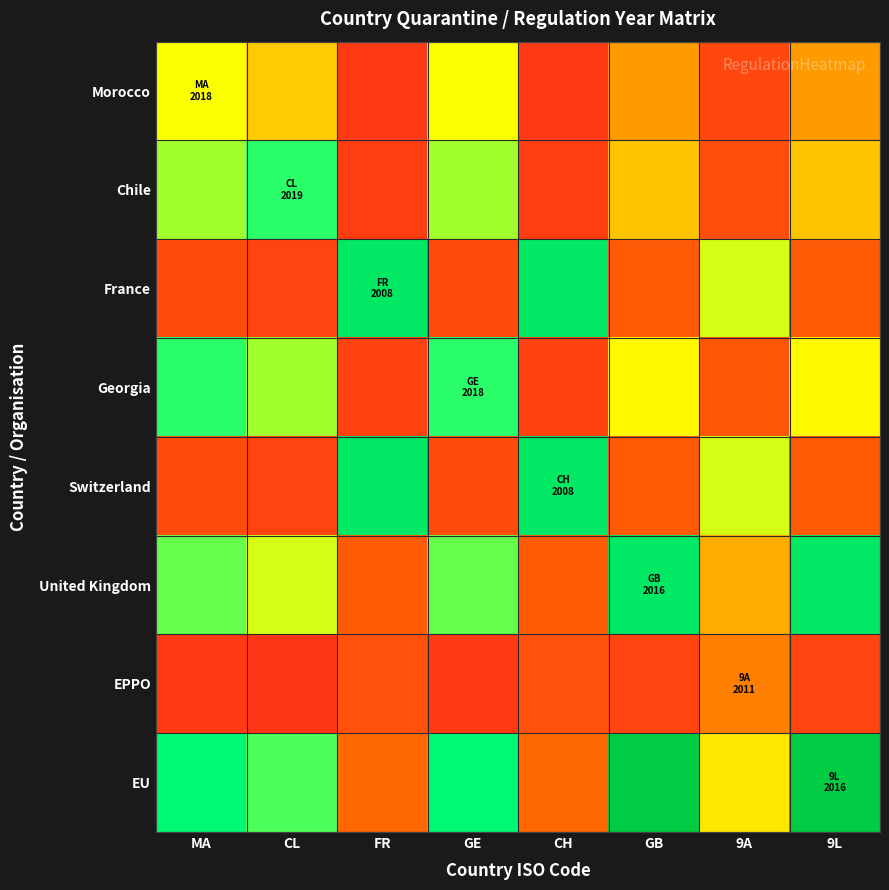

Rank the series by their maximum value, from highest to lowest.

EU, France, Switzerland, United Kingdom, Chile, Georgia, Morocco, EPPO